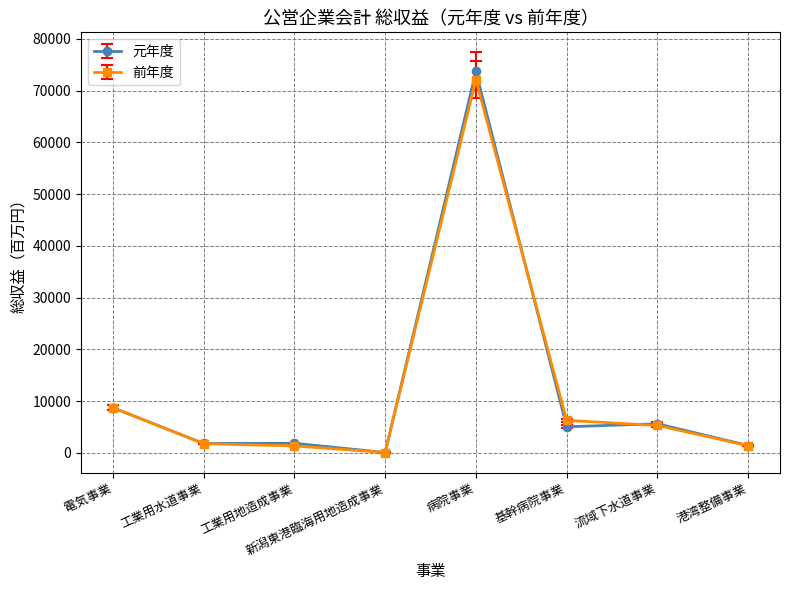

What is the total value across all series at 電気事業?

17447.0